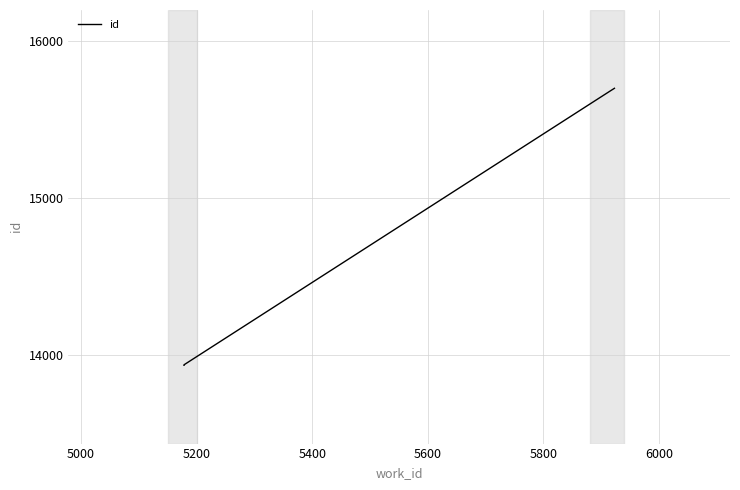

Reading left to right, what are all the values shown in this chart?

13932	13935	15687	15701